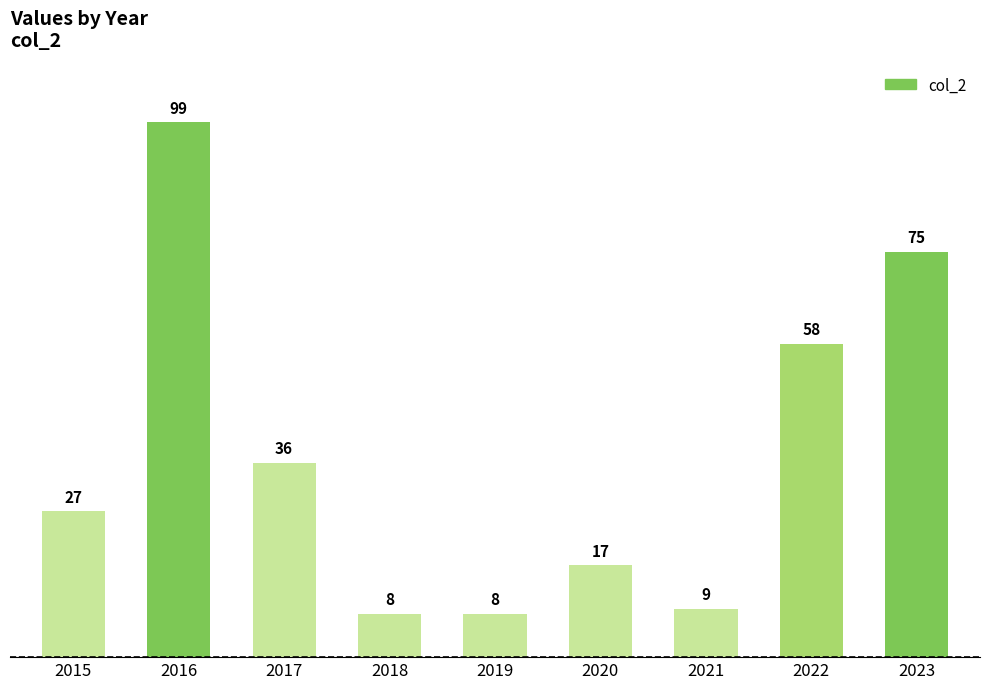

Reading left to right, transcribe all the data shown in this chart.

2015=27	2016=99	2017=36	2018=8	2019=8	2020=17	2021=9	2022=58	2023=75